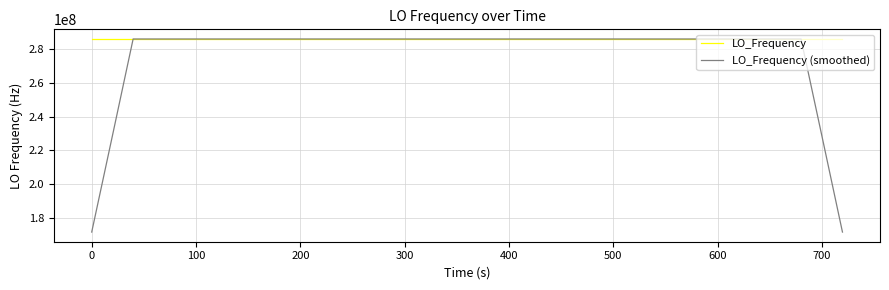

Which series ends up on top after the final intersection of LO_Frequency and LO_Frequency (smoothed)?

LO_Frequency